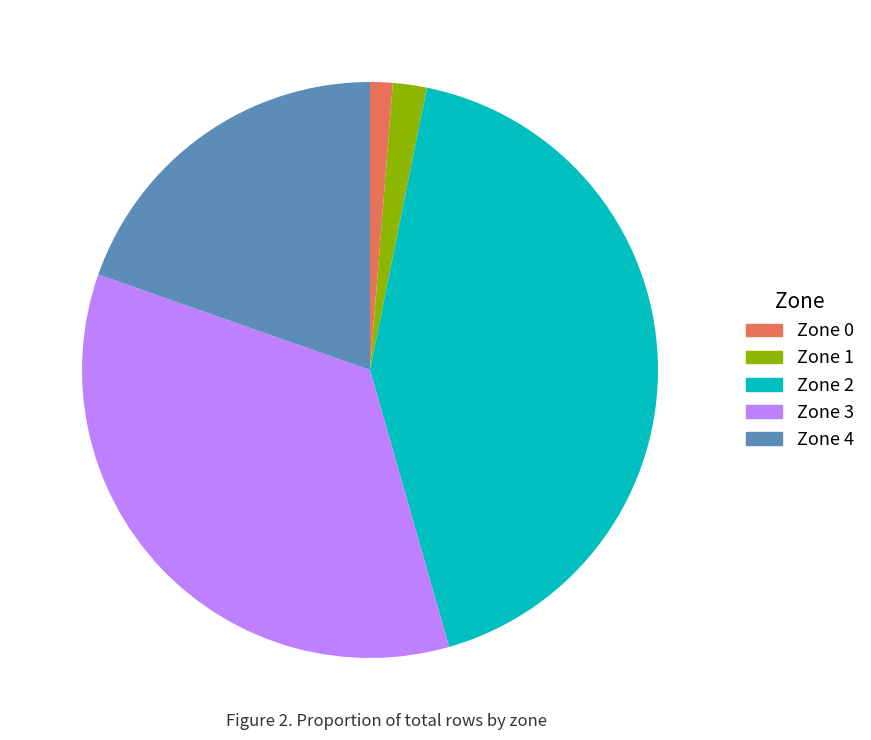

True or false: Zone 3 accounts for 35% of the total.

True